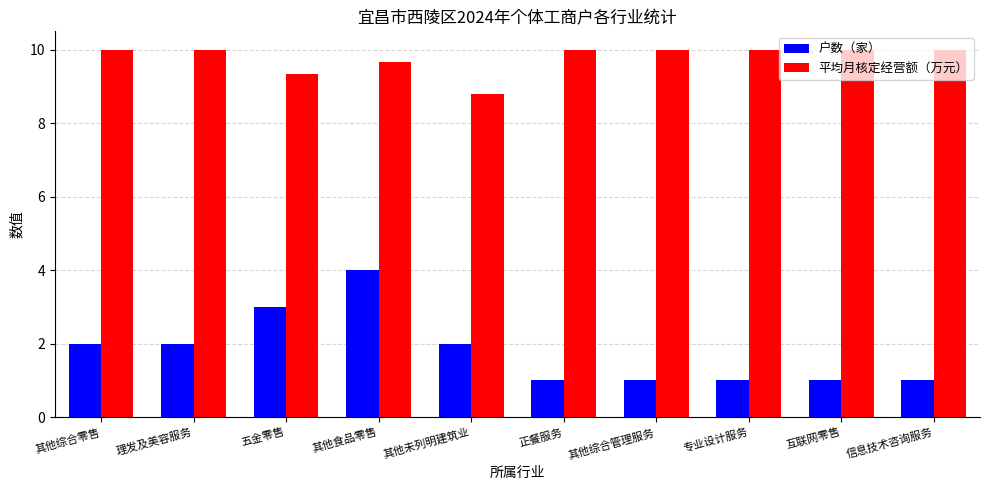

Reading left to right, list all the values displayed in this chart.

户数（家）: 其他综合零售=2.0	理发及美容服务=2.0	五金零售=3.0	其他食品零售=4.0	其他未列明建筑业=2.0	正餐服务=1.0	其他综合管理服务=1.0	专业设计服务=1.0	互联网零售=1.0	信息技术咨询服务=1.0
平均月核定经营额（万元）: 其他综合零售=10.0	理发及美容服务=10.0	五金零售=9.3	其他食品零售=9.7	其他未列明建筑业=8.8	正餐服务=10.0	其他综合管理服务=10.0	专业设计服务=10.0	互联网零售=10.0	信息技术咨询服务=10.0